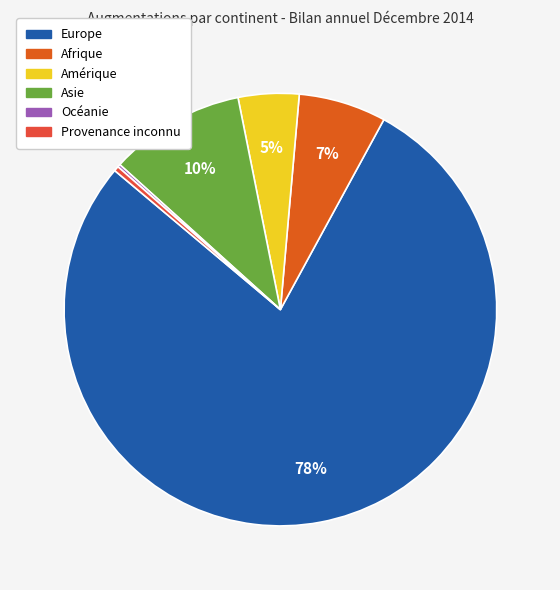

What is the largest slice in the pie chart?

Europe